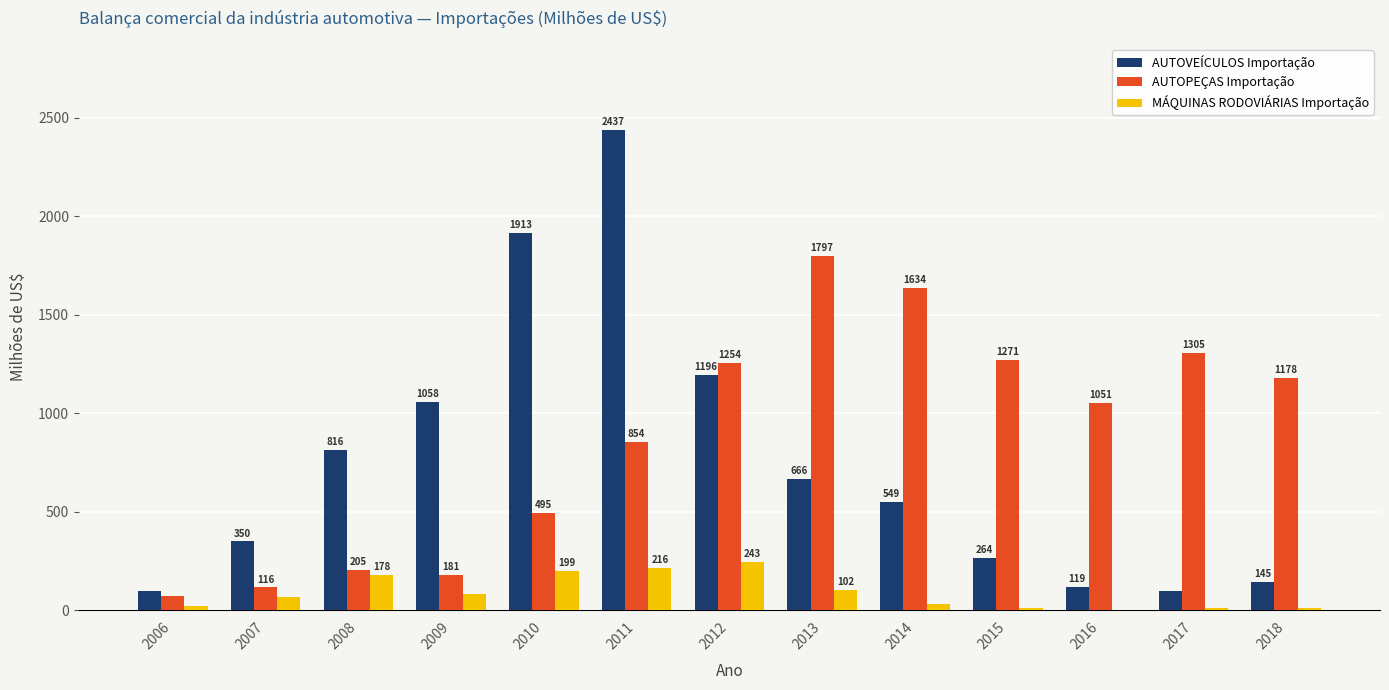

Is the value of MÁQUINAS RODOVIÁRIAS Importação at 2011 greater than the value of AUTOPEÇAS Importação at 2014?

No